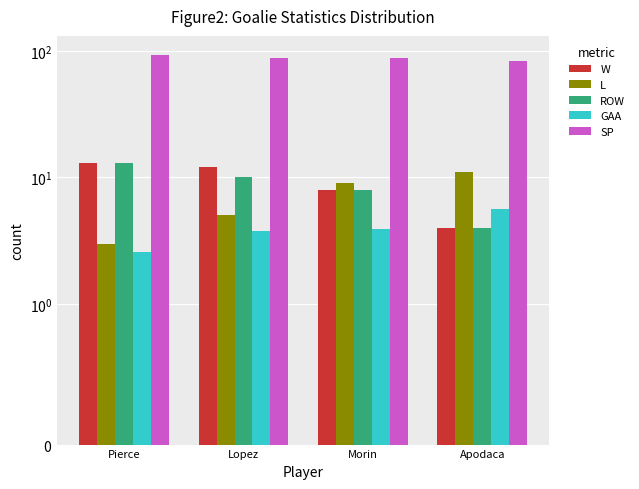

At which label is GAA closest to 4?

Morin